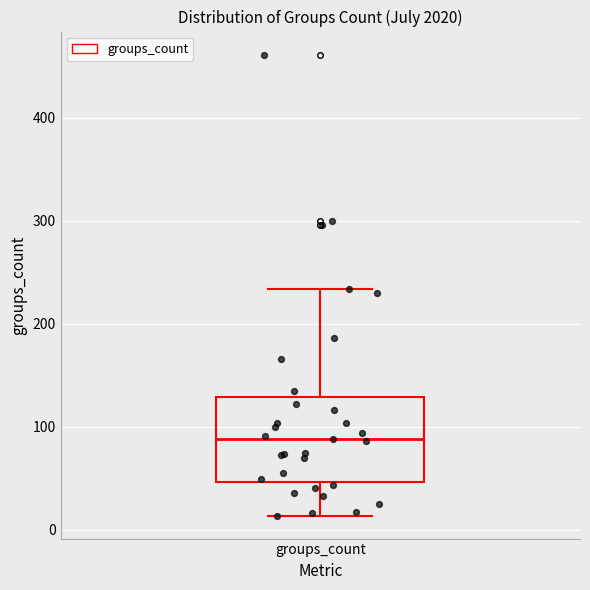

Read this box plot against the y-axis: the position of the median line, the range covered by the box, and the ends of both whiskers. The values are not printed on the chart, so give them approximately, as read against the axis.

median 90, box 50 to 130, whiskers 10 to 230